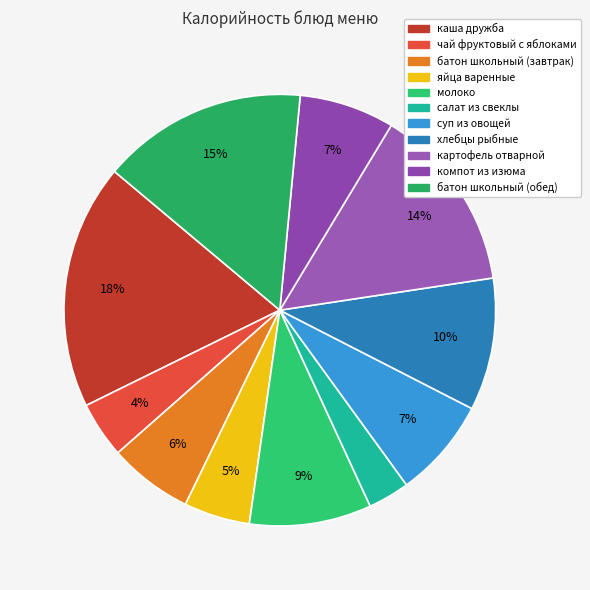

To the nearest percent, what is the combined percentage of яйца варенные and батон школьный (обед)?

20%